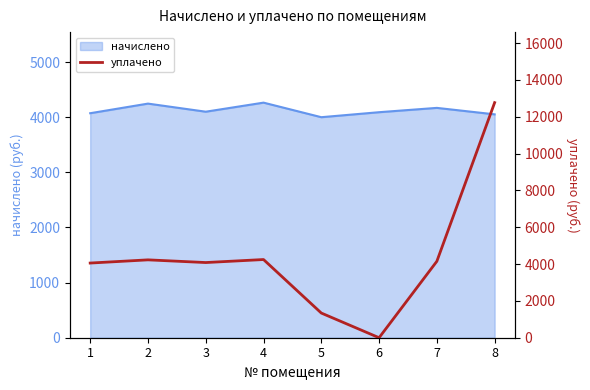

What is the difference between the values at 4 and 1?

191.2